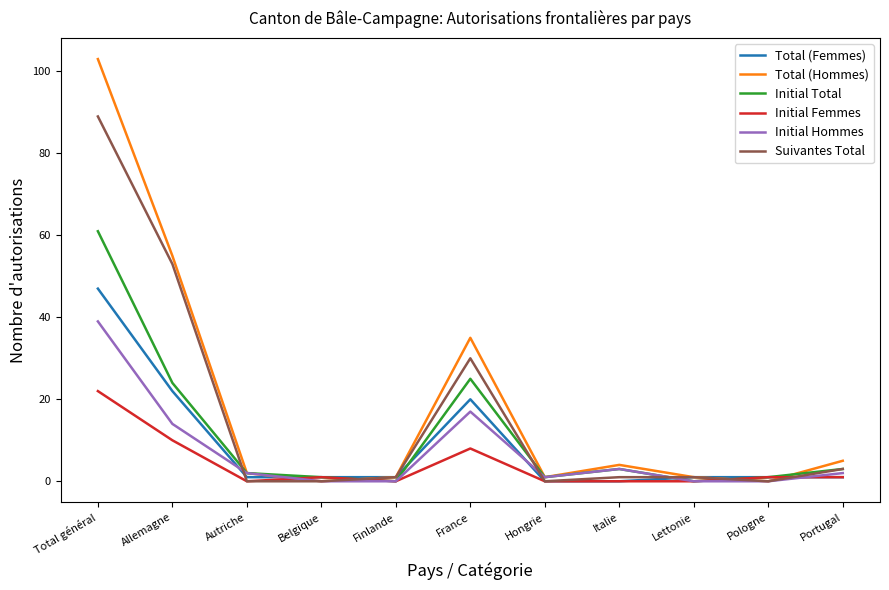

How many values in the Total (Hommes) series are below 2?

5